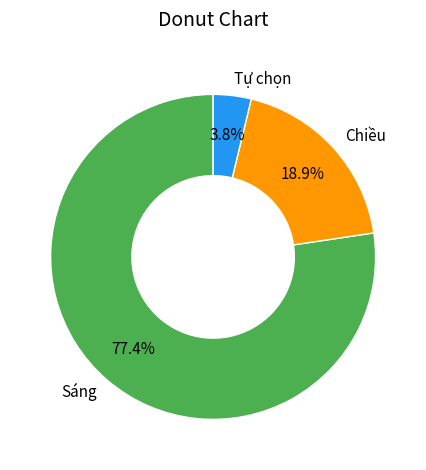

Does any single category account for the majority?

Yes